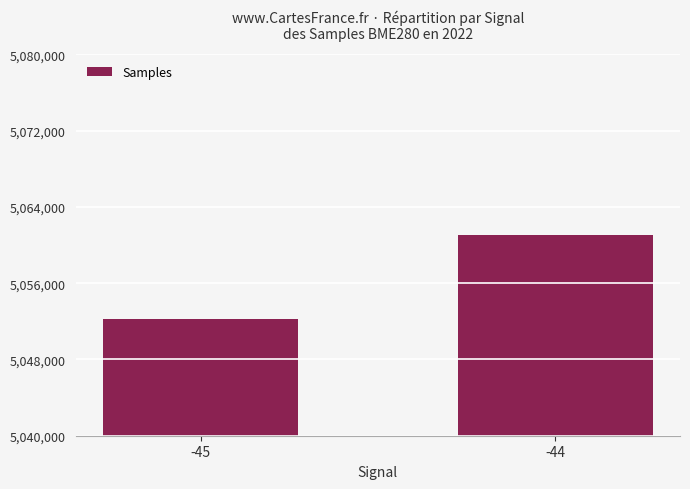

What is the greatest value displayed?

5061081.2